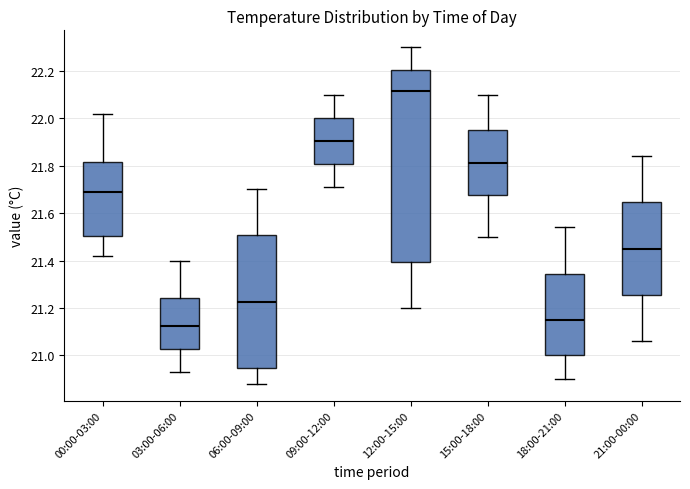

Reading left to right, transcribe this box plot: for each box, give where its median line is, the range the box spans, and where its two whiskers end, as read against the y-axis. The values are not printed on the chart, so give them approximately, as read against the axis.

00:00-03:00: median 21.70, box 21.50 to 21.82, whiskers 21.42 to 22.02
03:00-06:00: median 21.12, box 21.02 to 21.24, whiskers 20.94 to 21.40
06:00-09:00: median 21.22, box 20.94 to 21.50, whiskers 20.88 to 21.70
09:00-12:00: median 21.90, box 21.80 to 22.00, whiskers 21.72 to 22.10
12:00-15:00: median 22.12, box 21.40 to 22.20, whiskers 21.20 to 22.30
15:00-18:00: median 21.82, box 21.68 to 21.96, whiskers 21.50 to 22.10
18:00-21:00: median 21.16, box 21.00 to 21.34, whiskers 20.90 to 21.54
21:00-00:00: median 21.46, box 21.26 to 21.64, whiskers 21.06 to 21.84